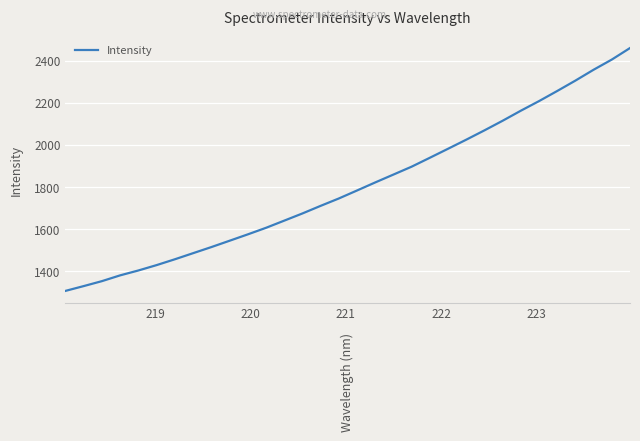

What is the minimum value shown in the chart?

1307.4